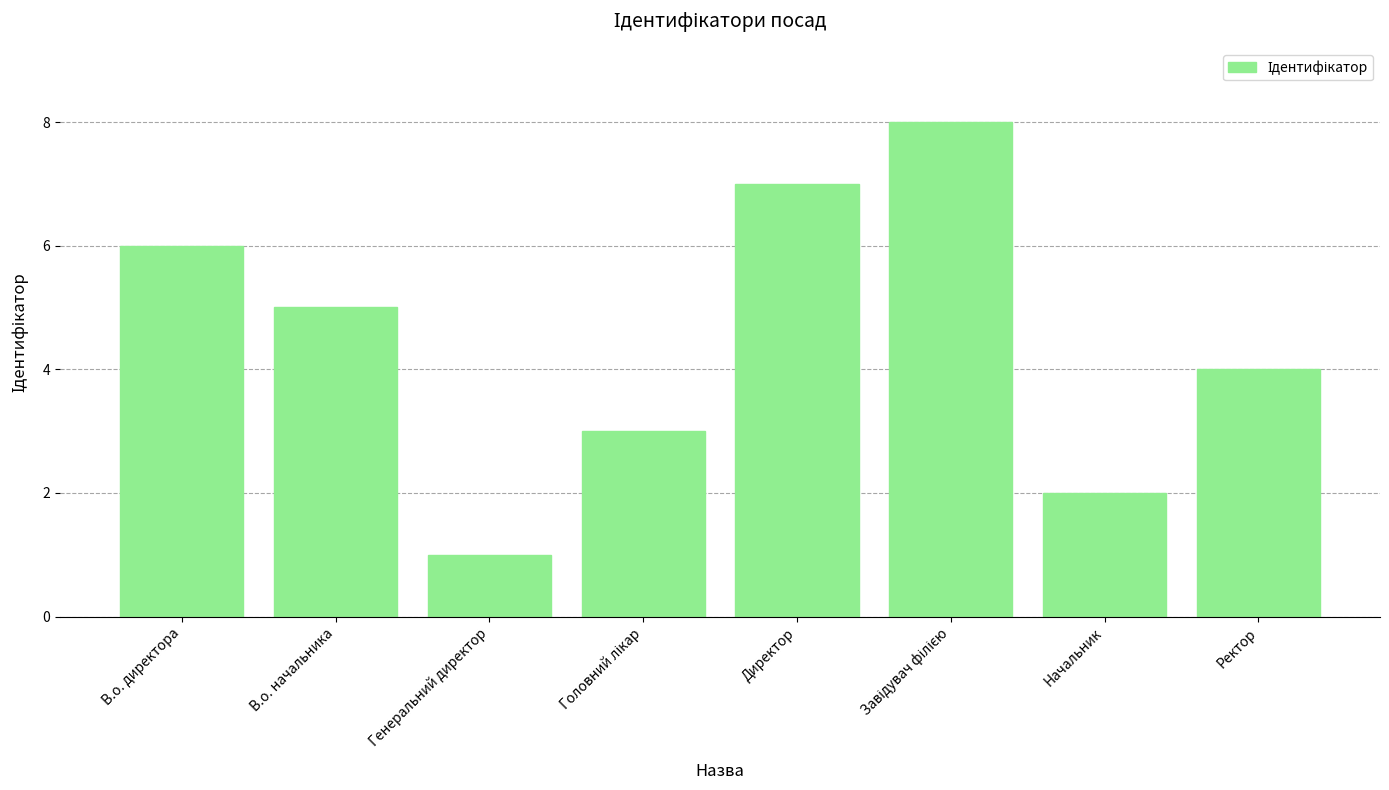

Does the chart contain stacked bars?

No